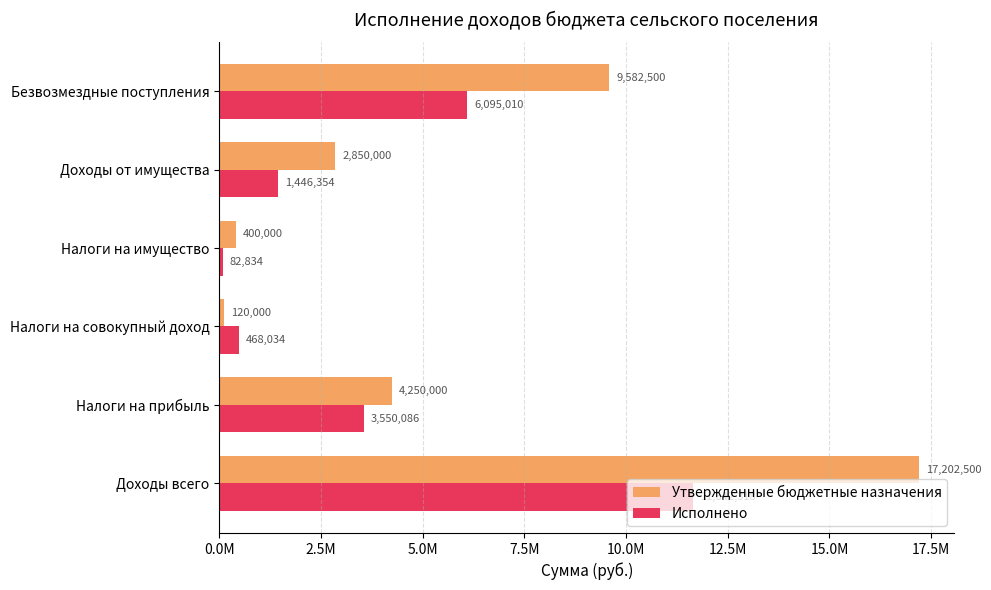

Which category has the highest value in the Утвержденные бюджетные назначения series?

Доходы всего